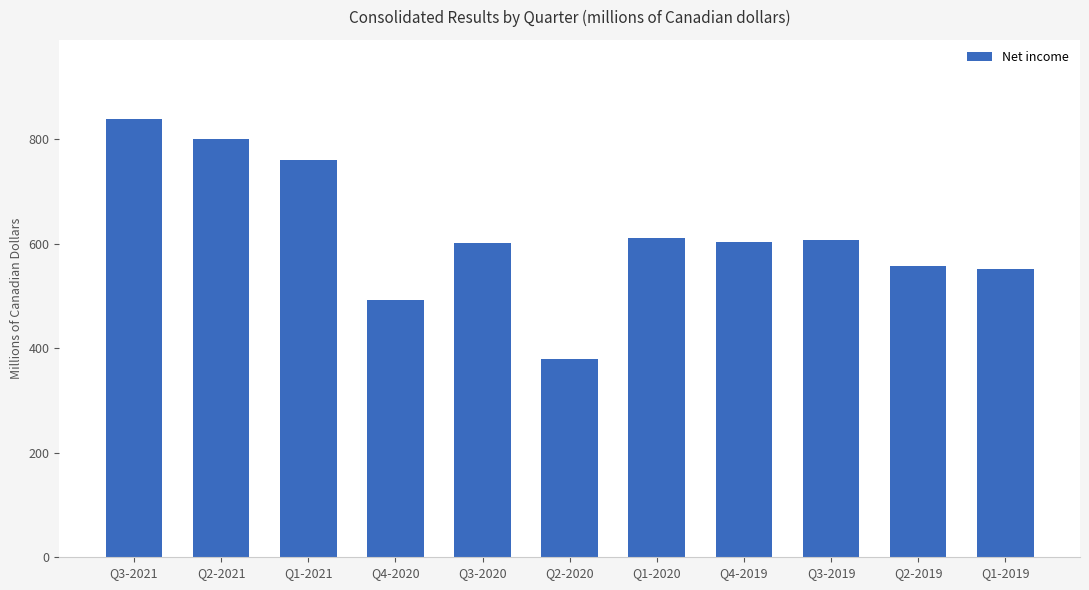

At which category does the chart reach its peak across all series?

Q3-2021